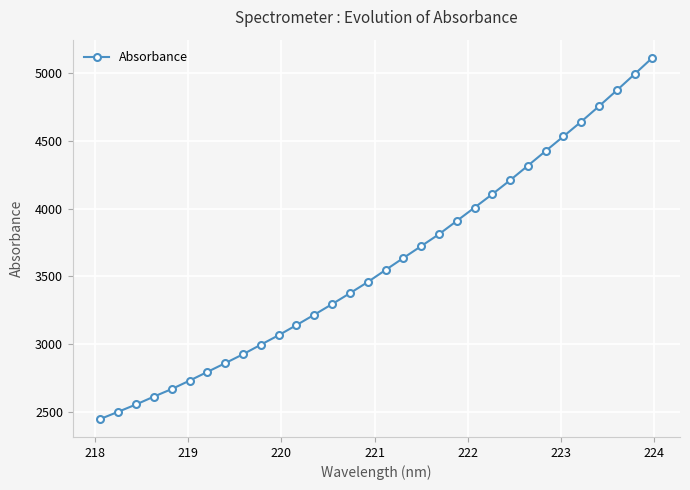

What is the minimum value shown in the chart?

2448.1